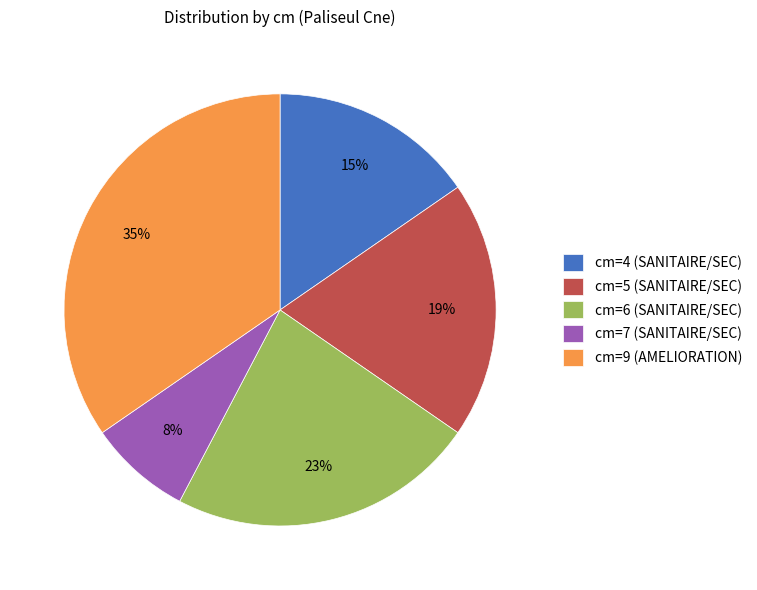

To the nearest percent, what is the average slice percentage?

20%